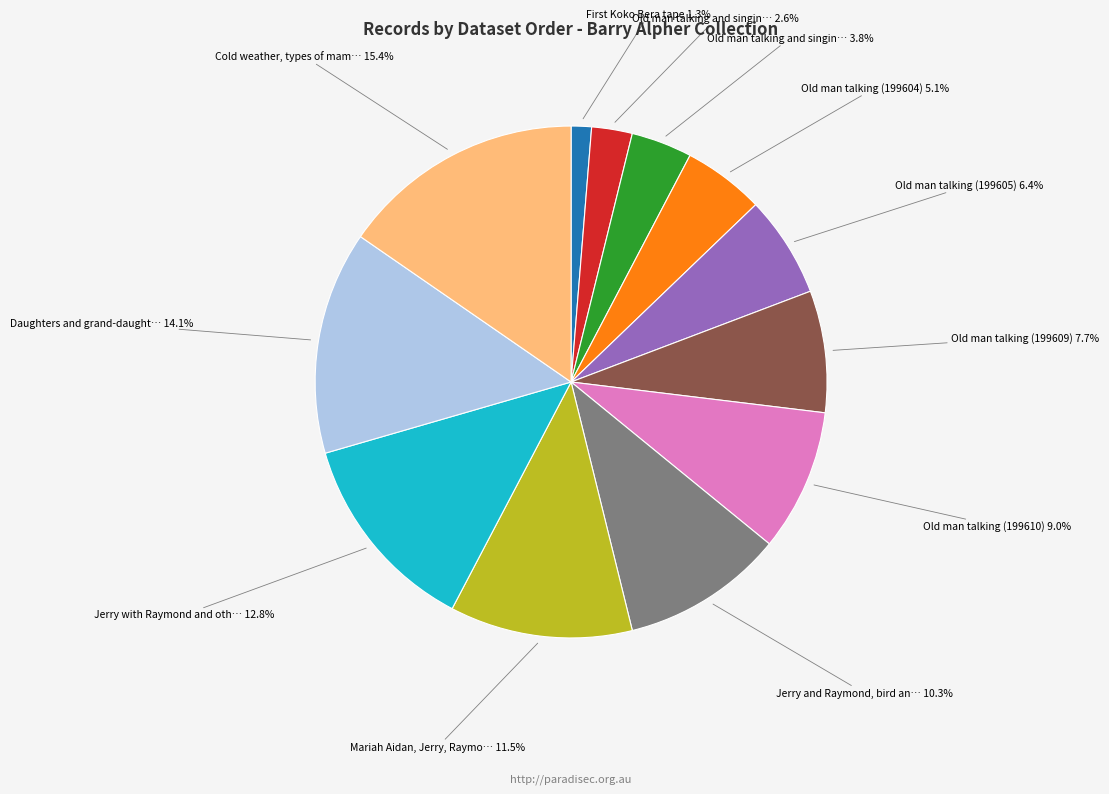

Is there a majority slice in this chart?

No